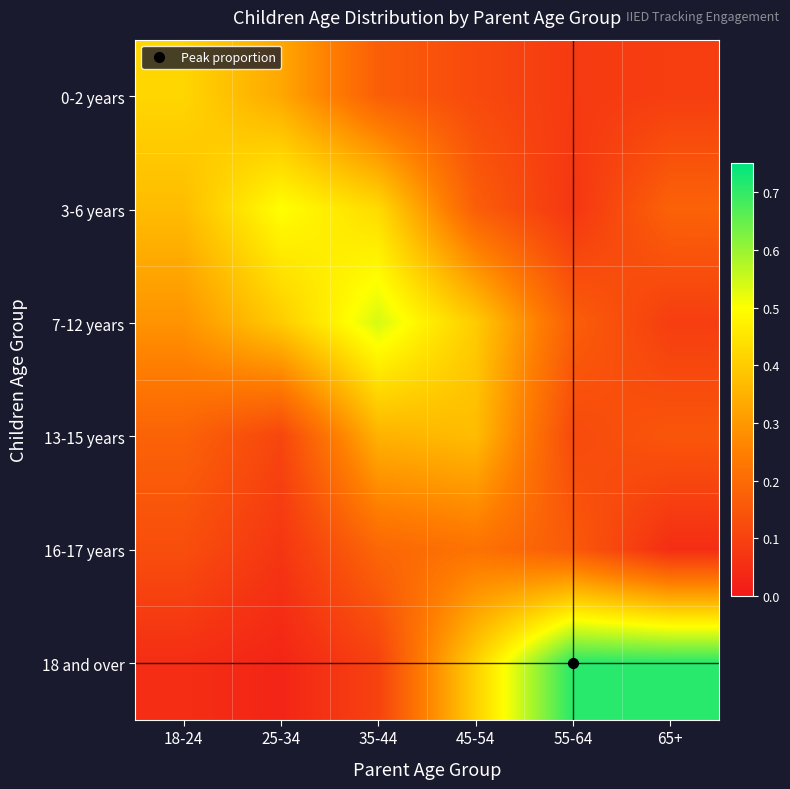

Count the number of data series in this chart.

6